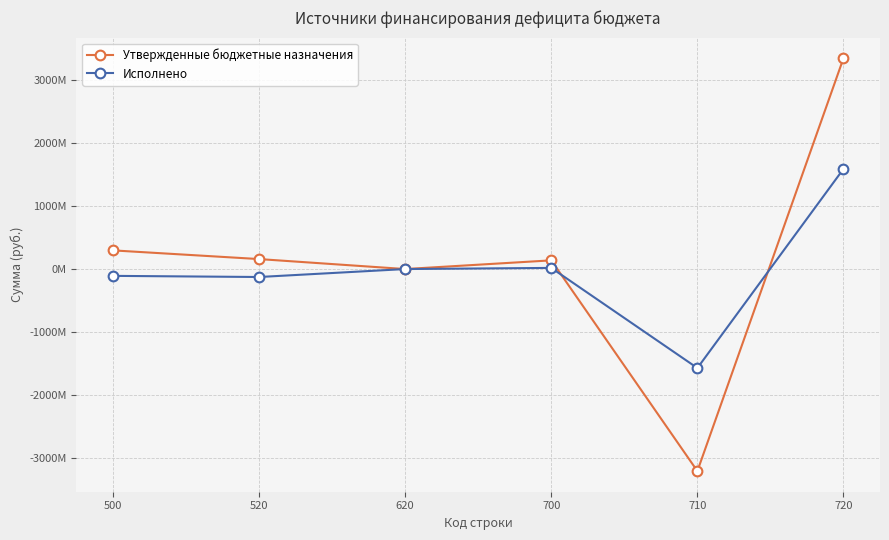

Is it true that Утвержденные бюджетные назначения equals 295676819.1 at 500?

True